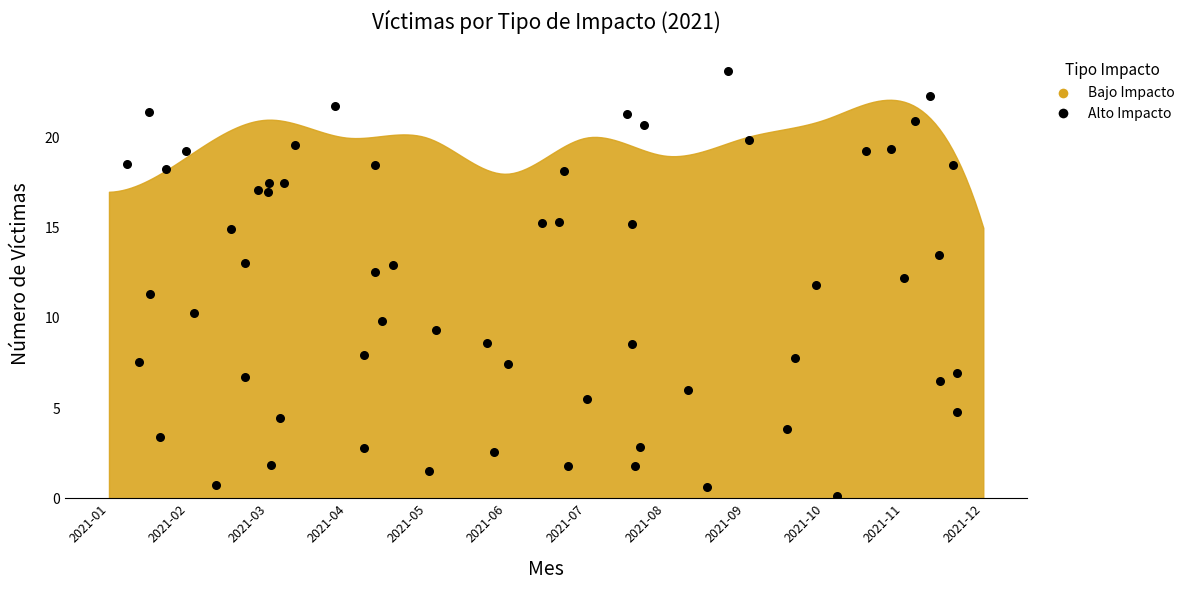

What Y value in the scatter plot is closest to 11?

11.3